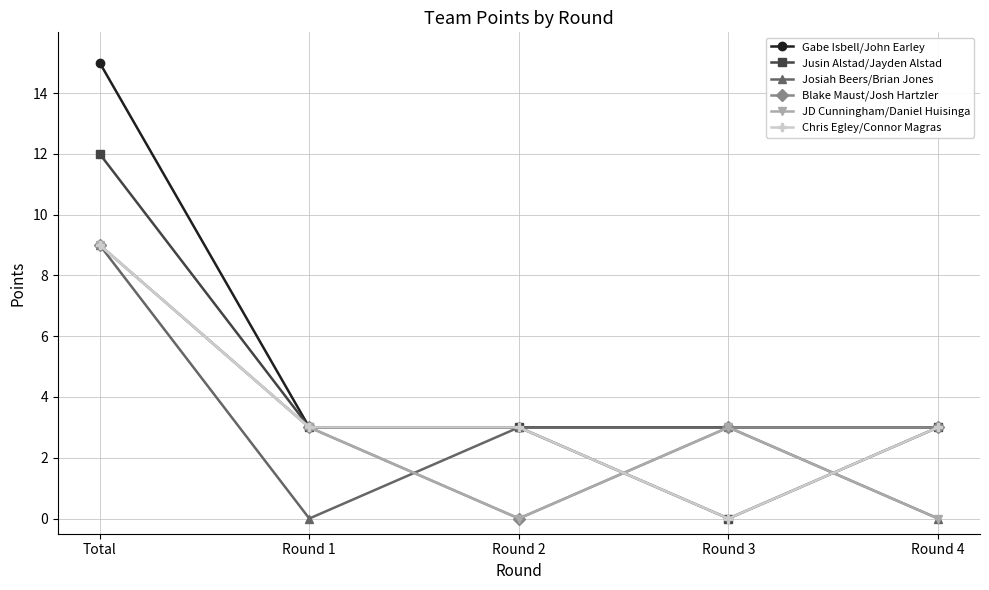

Which series changed the most between Total and Round 2?

Gabe Isbell/John Earley